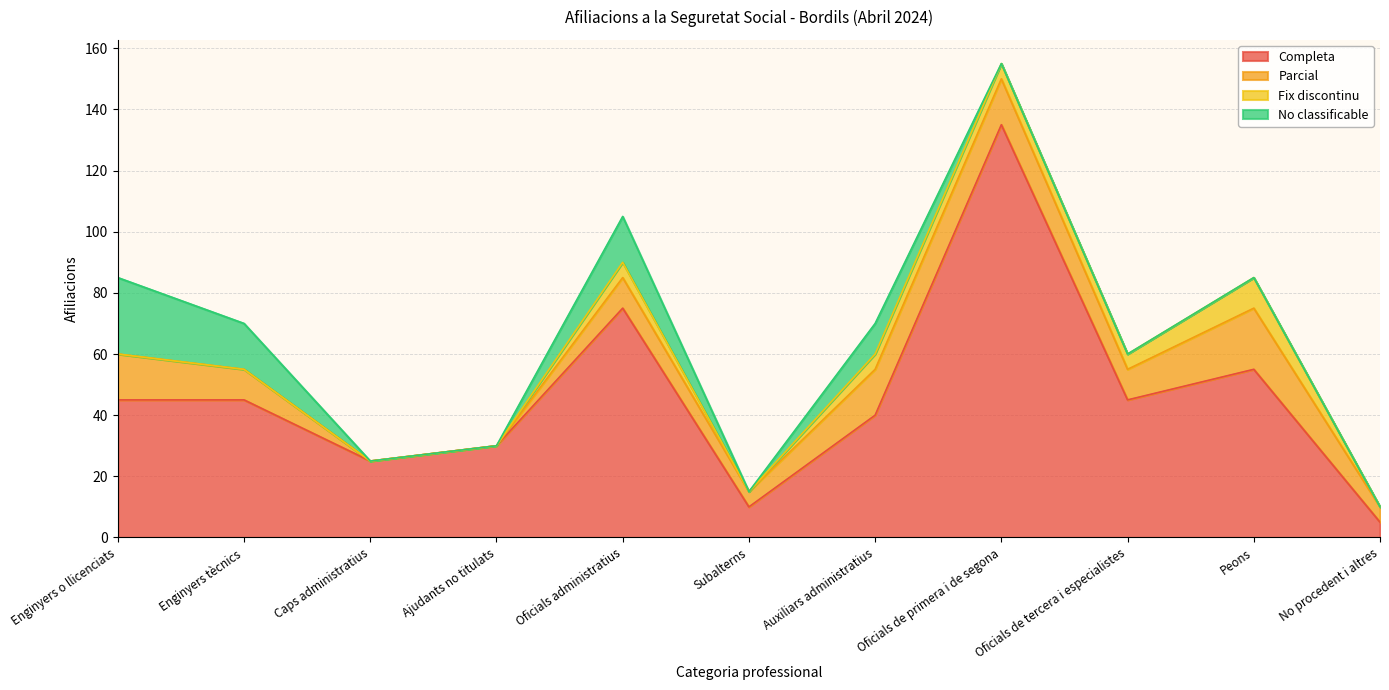

What is the average value of the Parcial series?

10